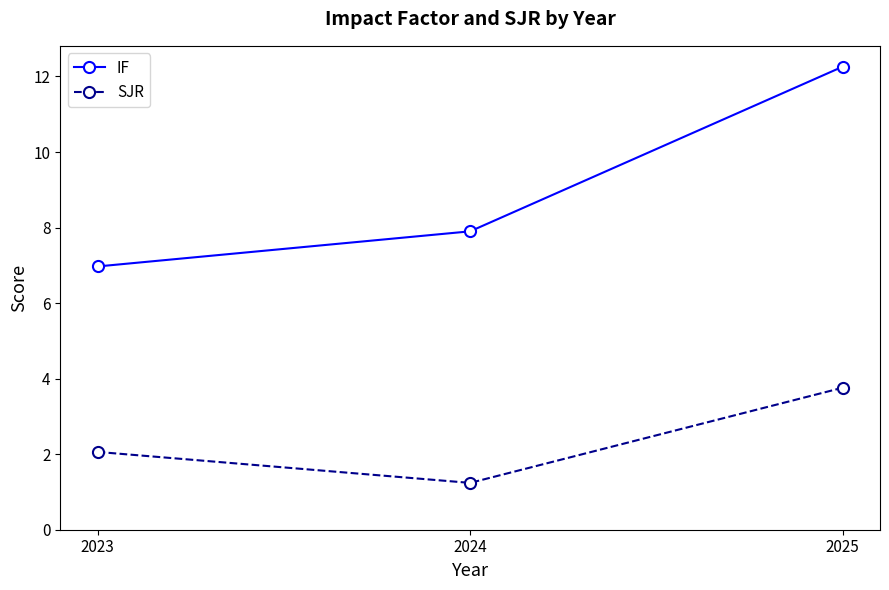

What is the difference between the maximum and minimum values in the IF series?

5.3